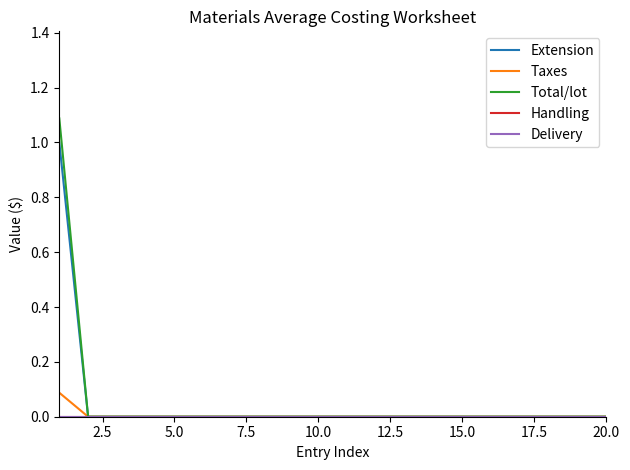

Does the chart display data point markers on the line(s)?

No